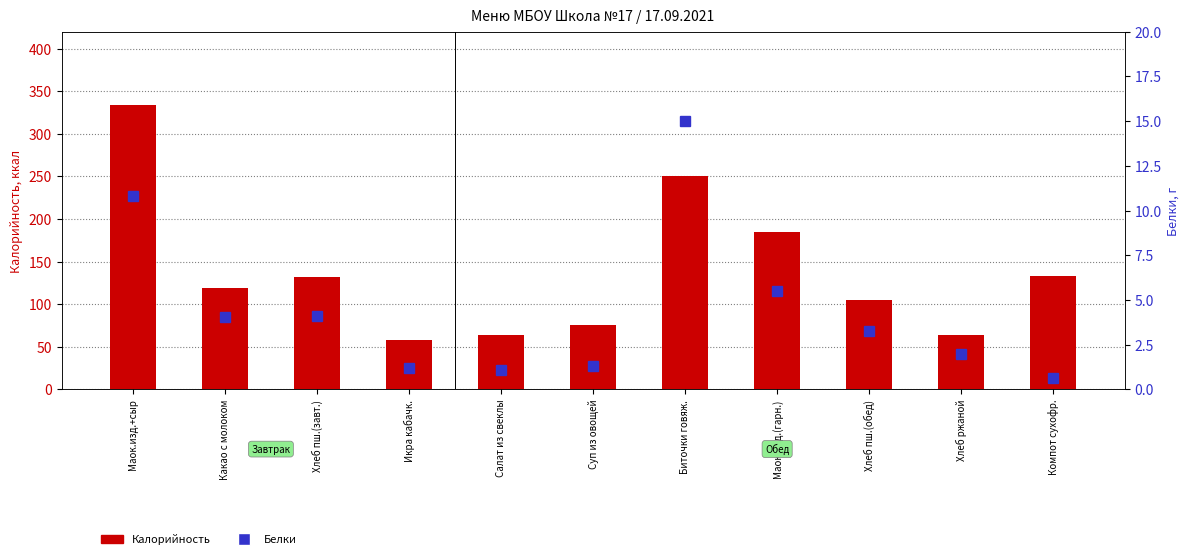

What is the value of the Калорийность bar at the 9th from the left?

104.7